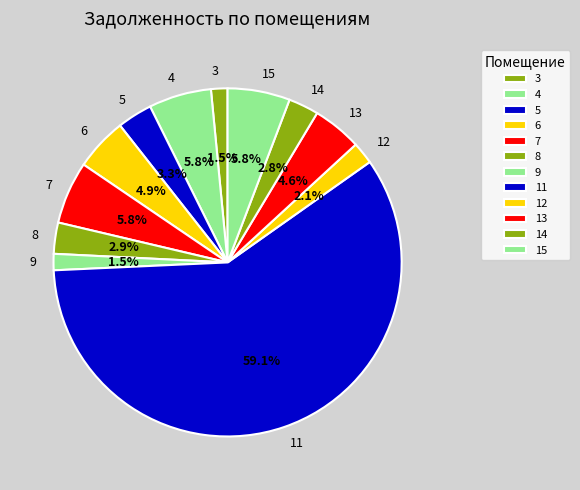

How many slices are in this pie chart?

12